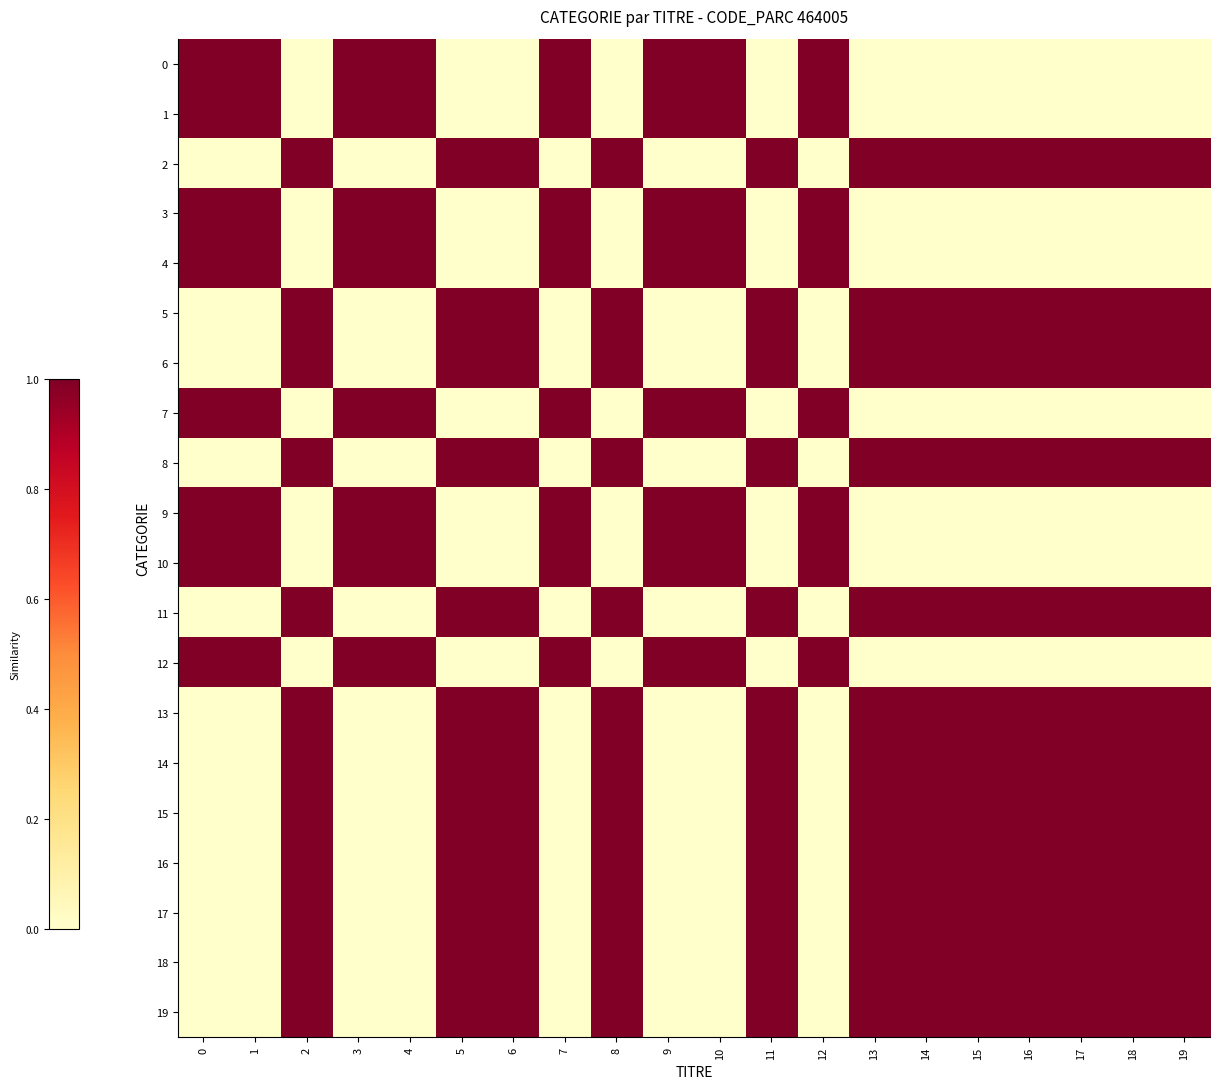

What is the spread (max minus min) of values at 16?

1